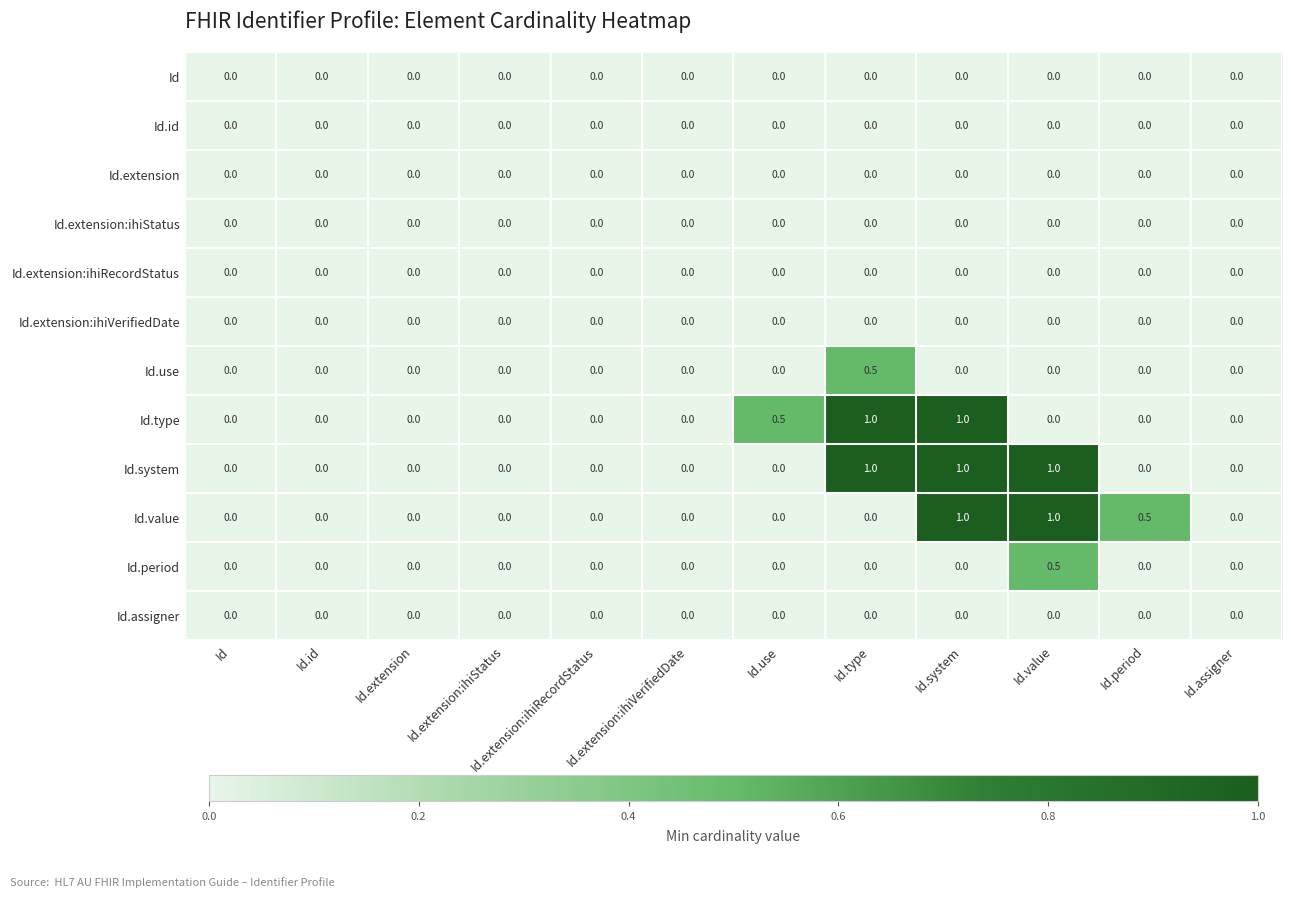

Count the Id.use values in the range 0 to 1.

12